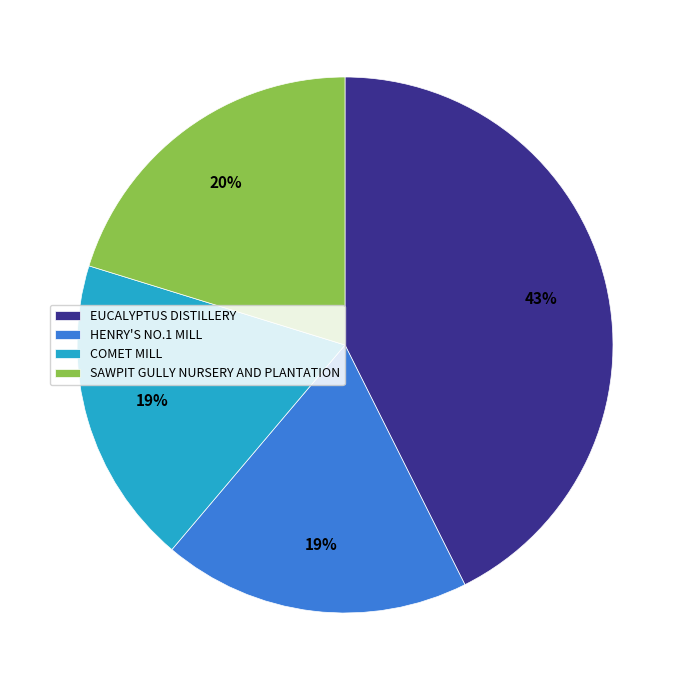

To the nearest percent, what is the average slice percentage?

25%